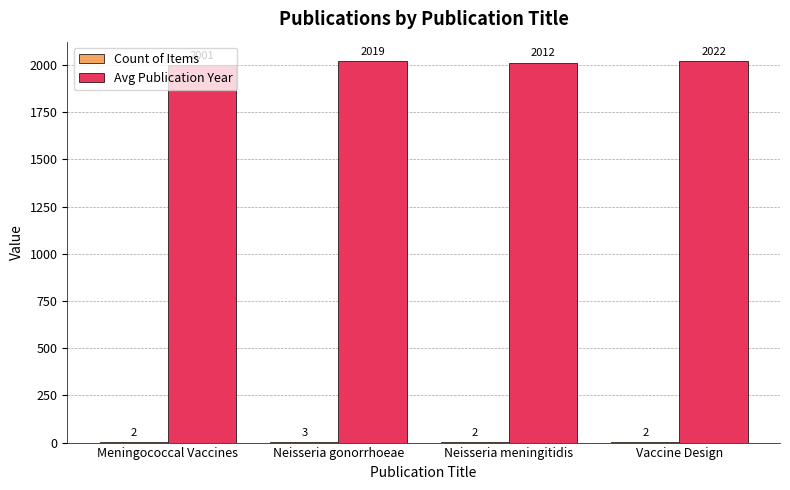

Are the bars grouped side by side (vs. stacked)?

Yes